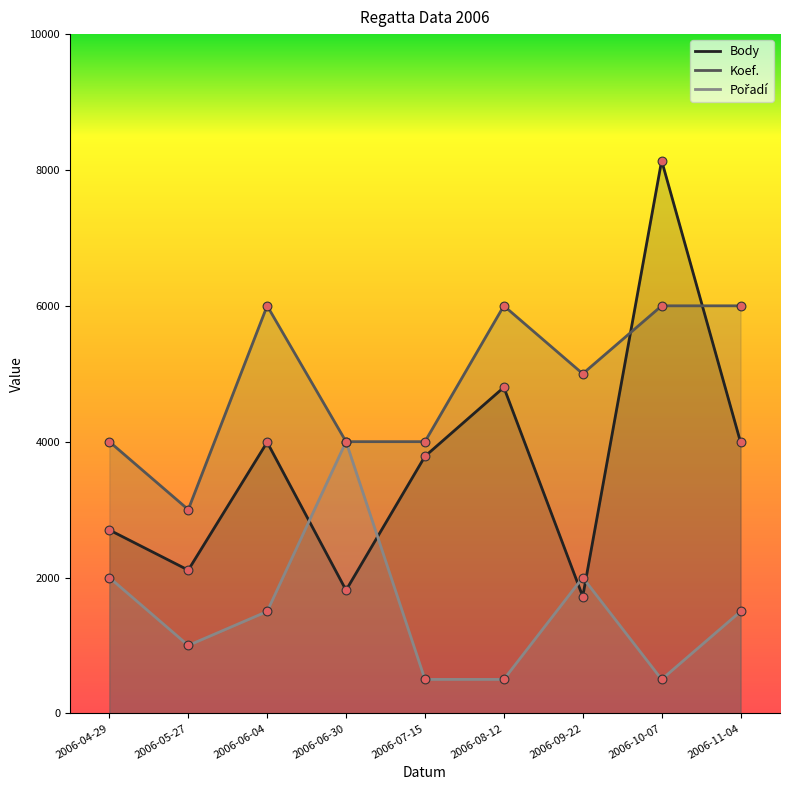

Which series reaches the maximum Y coordinate?

Body